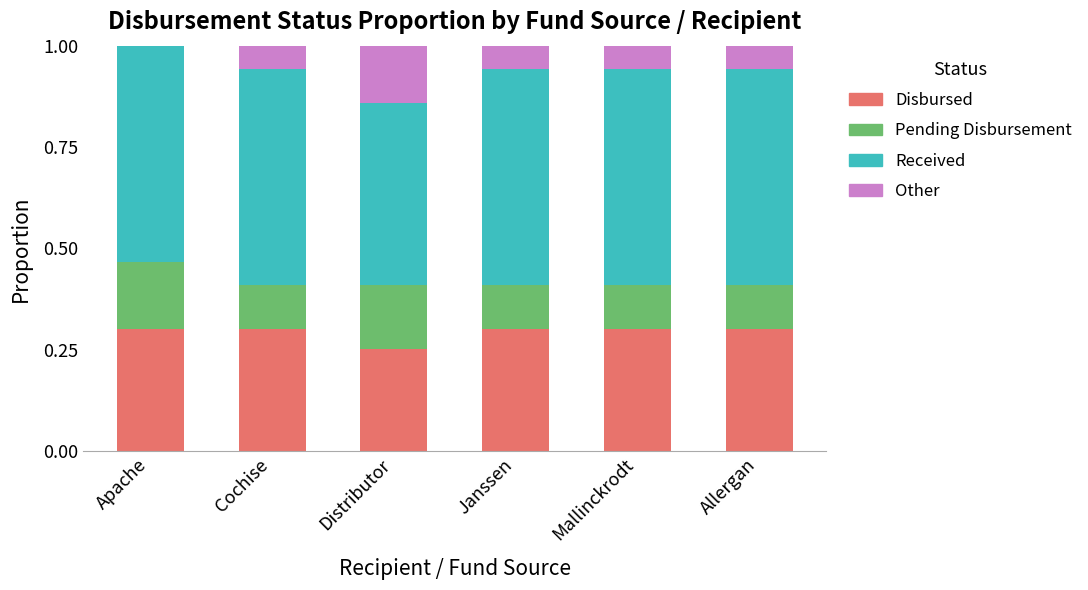

What is the sum of all Disbursed values?

1.8